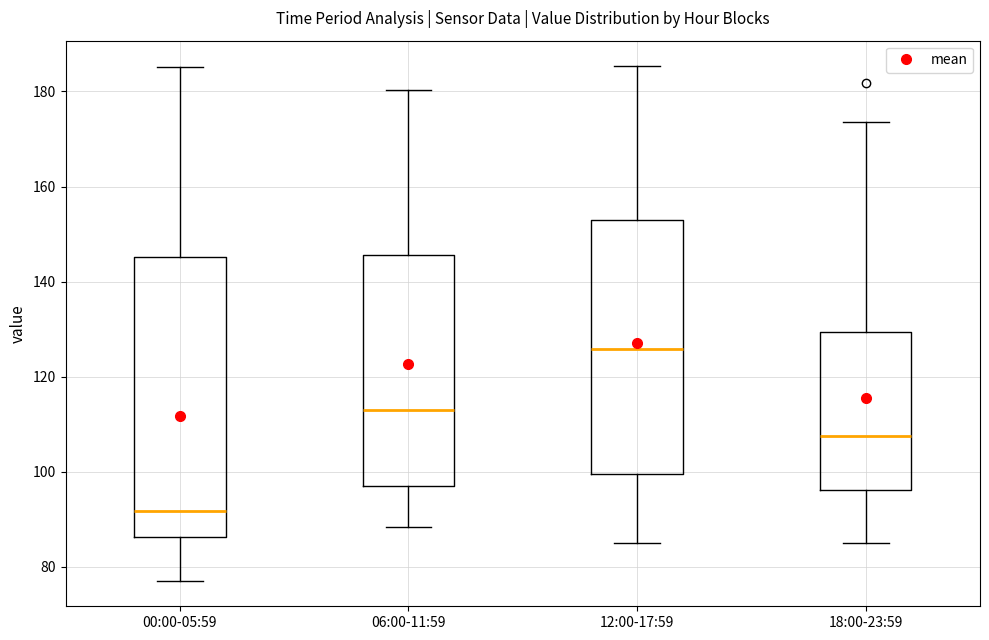

Where does the lower whisker of the box for 06:00-11:59 end on the y-axis? The values are not printed on the chart, so give them approximately, as read against the axis.

88